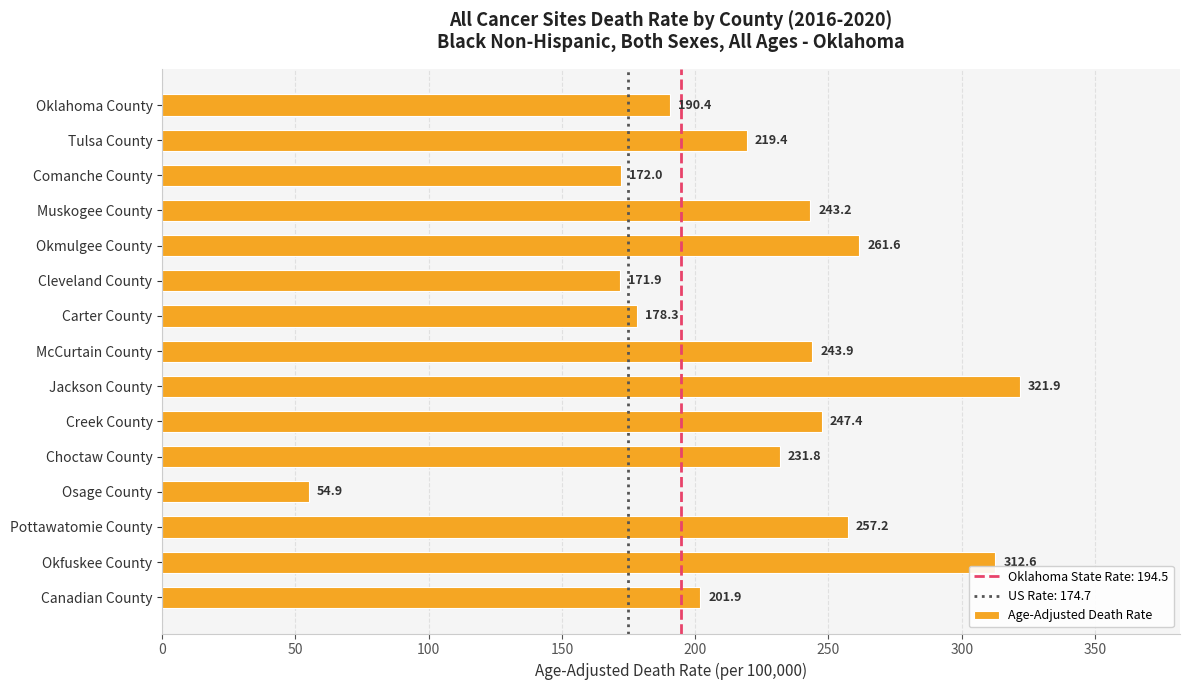

What is the label of the 4th bar from the bottom?

Osage County